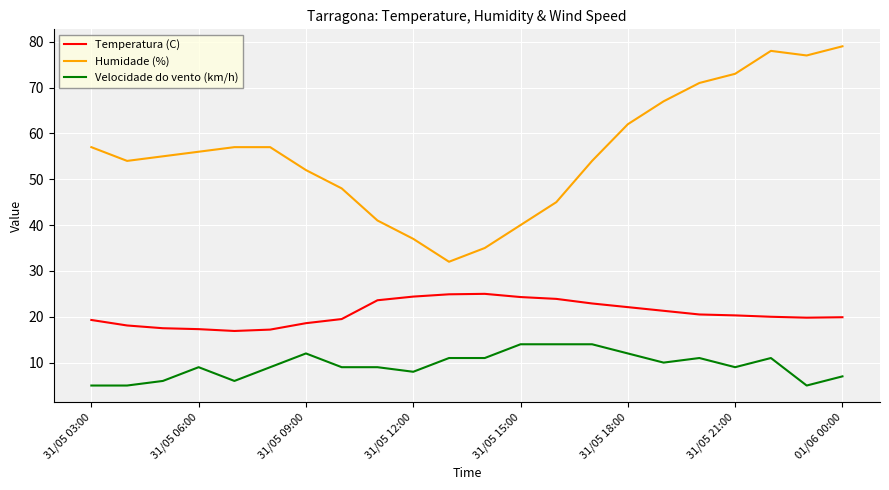

True or false: Humidade (%) and Velocidade do vento (km/h) cross at least once.

False